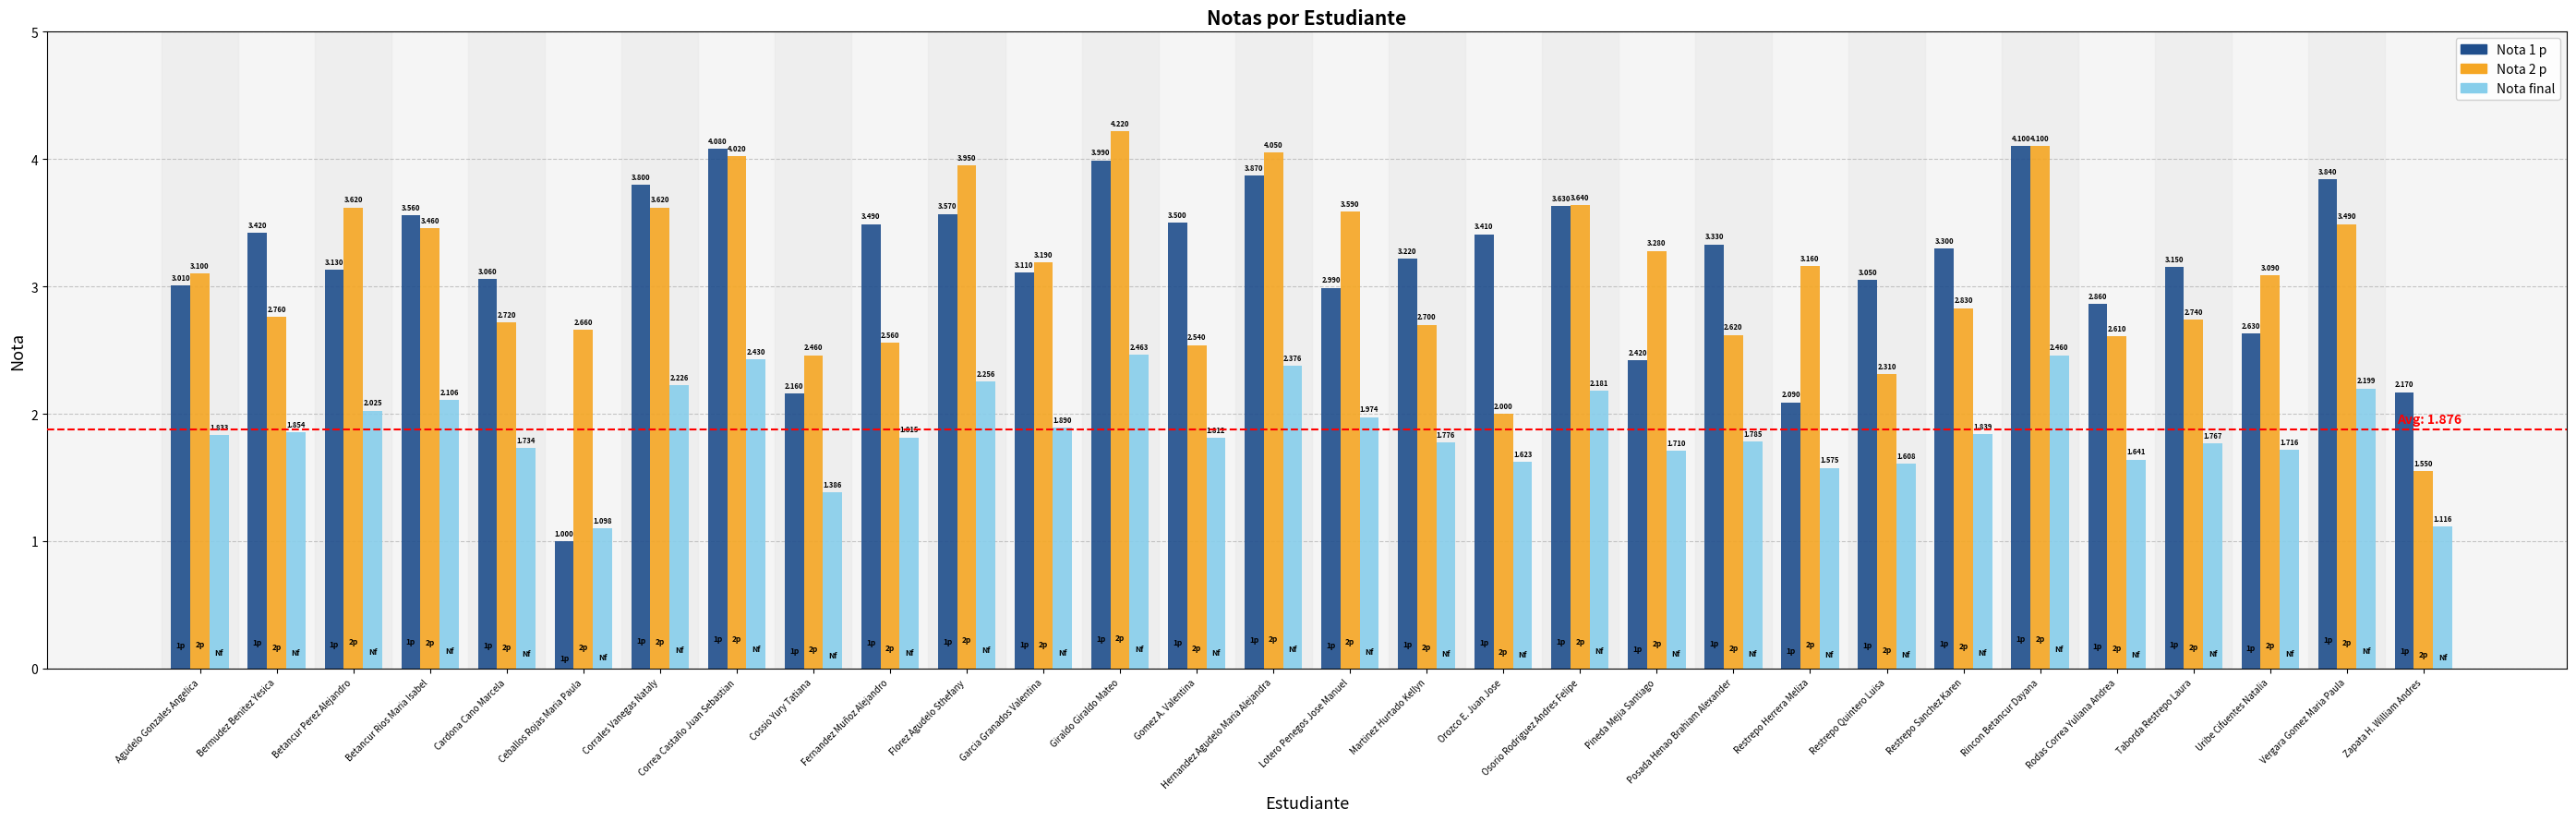

At which category is the sum across all series the highest?

Giraldo Giraldo Mateo